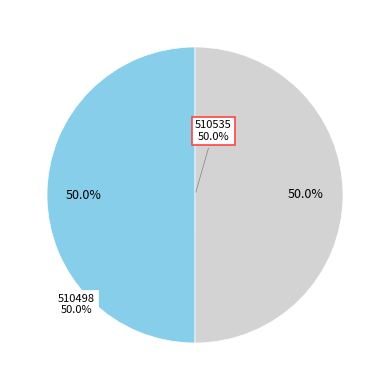

Count the number of slices in the pie.

2